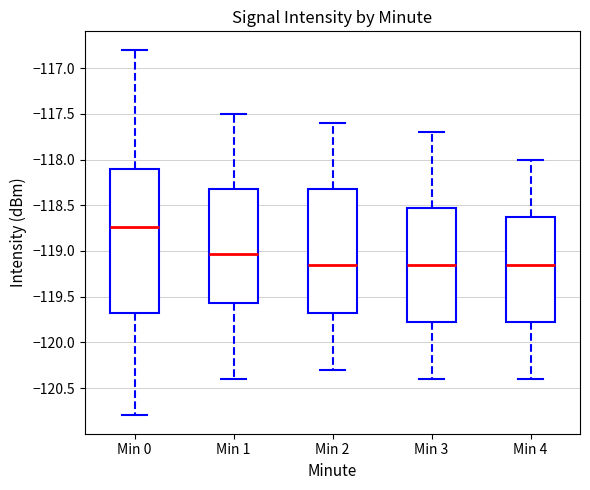

Reading left to right, transcribe this box plot: for each box, give where its median line is, the range the box spans, and where its two whiskers end, as read against the y-axis. The values are not printed on the chart, so give them approximately, as read against the axis.

Min 0: median -118.75, box -119.65 to -118.10, whiskers -120.80 to -116.80
Min 1: median -119.05, box -119.55 to -118.30, whiskers -120.40 to -117.50
Min 2: median -119.15, box -119.65 to -118.30, whiskers -120.30 to -117.60
Min 3: median -119.15, box -119.75 to -118.50, whiskers -120.40 to -117.70
Min 4: median -119.15, box -119.75 to -118.60, whiskers -120.40 to -118.00